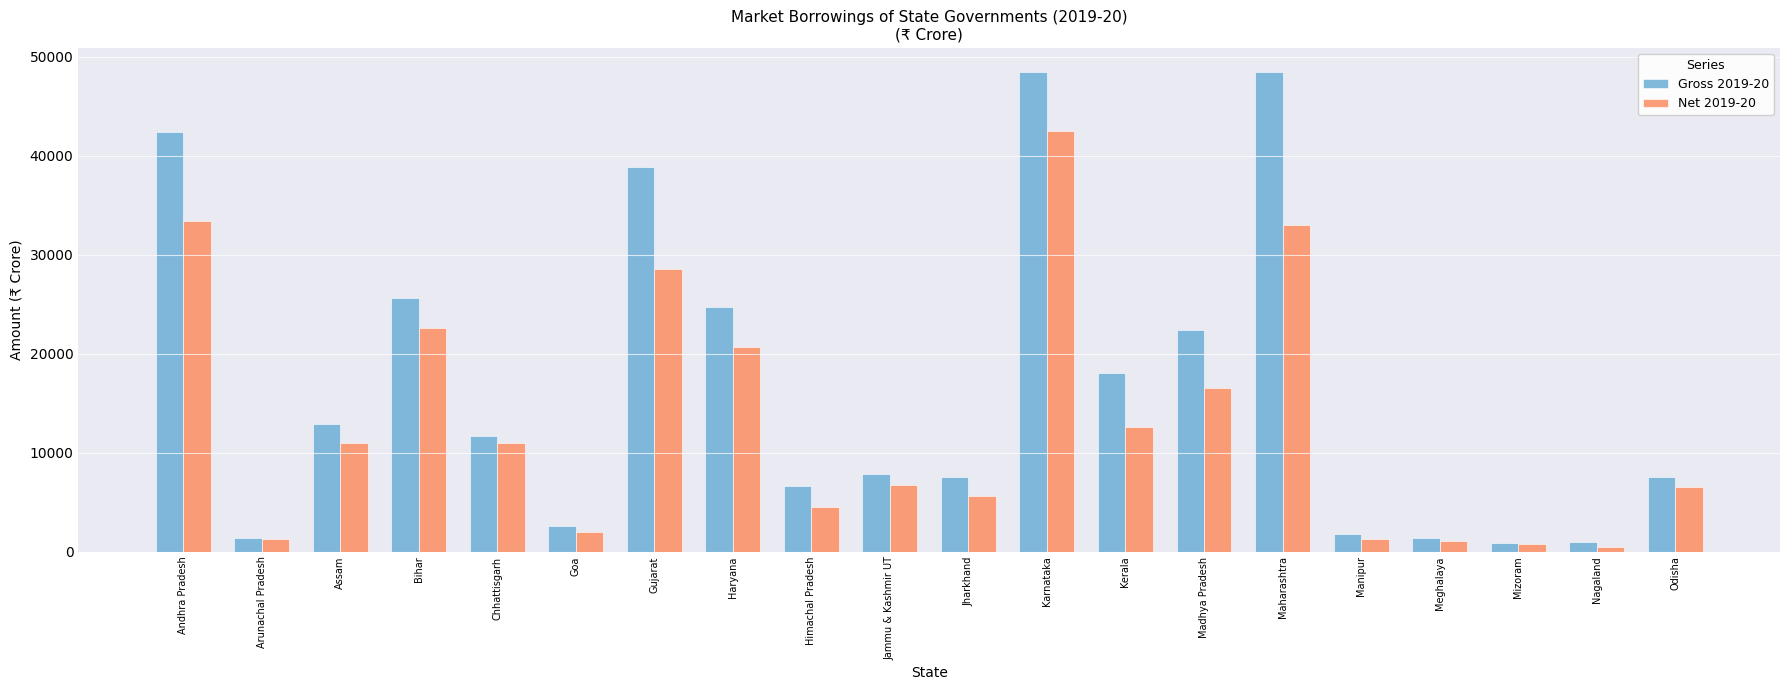

What is the maximum value shown in the chart?

48500